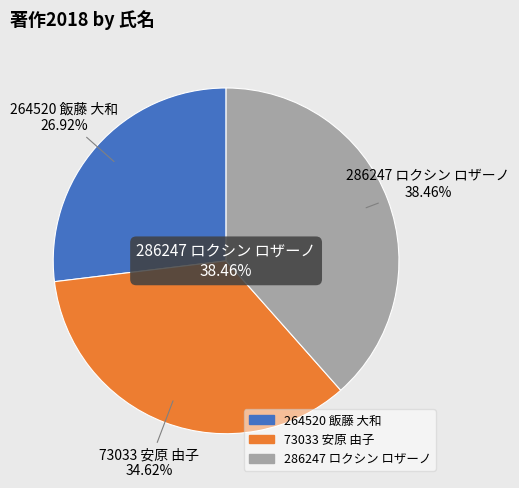

Count the number of slices in the pie.

3